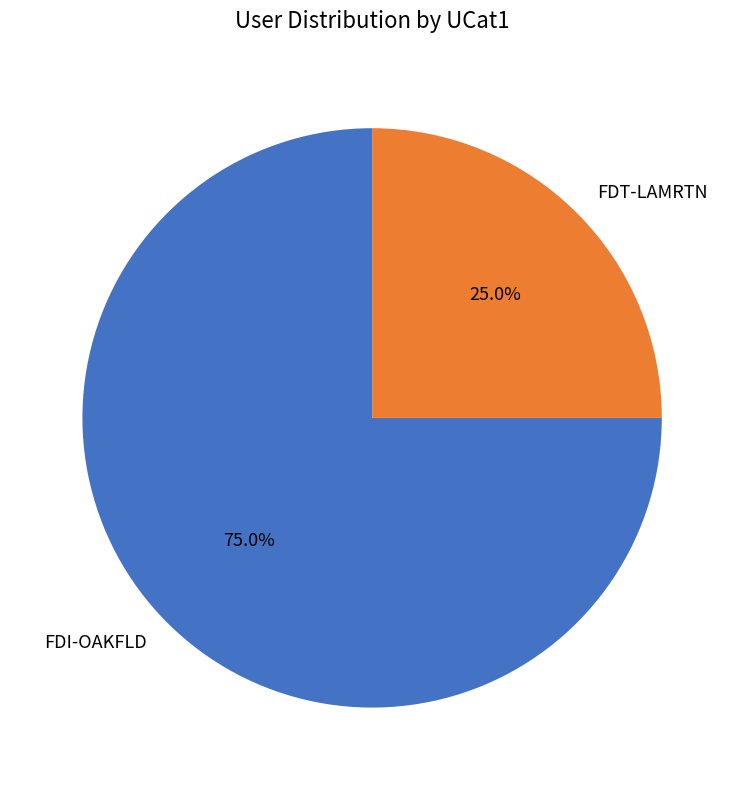

What is the ratio of the value at FDT-LAMRTN to the value at FDI-OAKFLD?

0.3